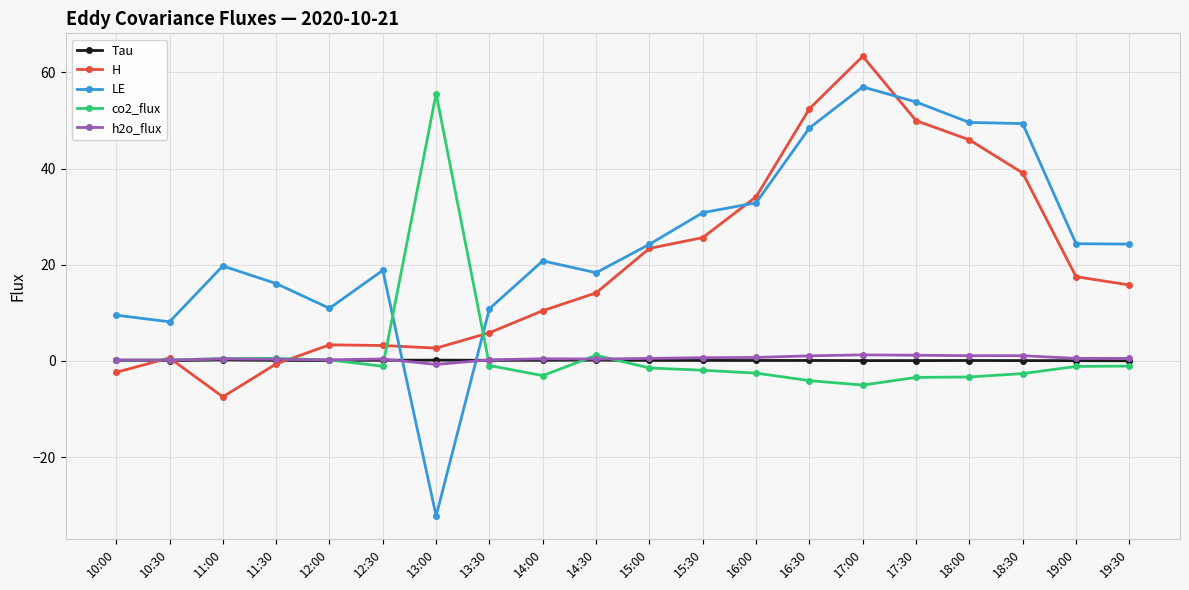

What is the difference between the second highest and second lowest values in the LE series?

45.7